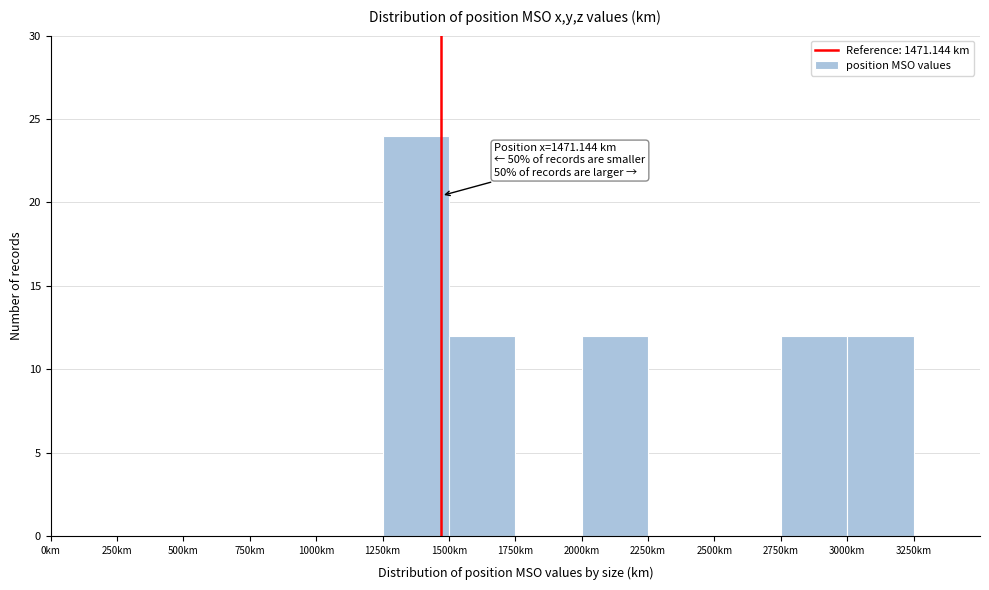

Over which range of the x-axis is the bar tallest?

1250 to 1500